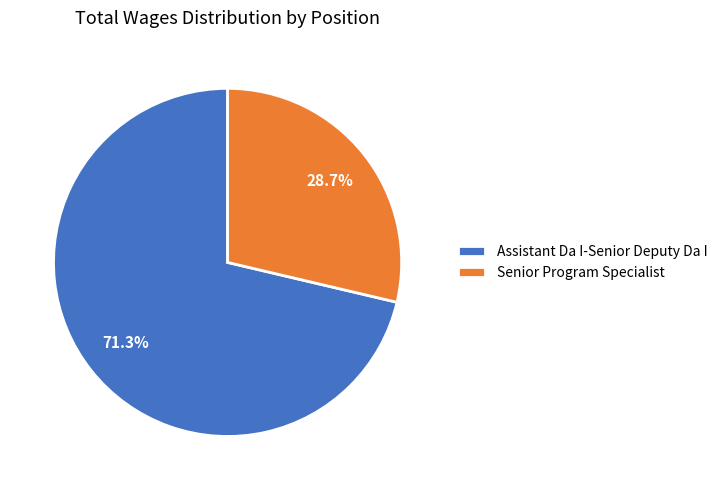

Which has a higher value, Assistant Da I-Senior Deputy Da I or Senior Program Specialist?

Assistant Da I-Senior Deputy Da I